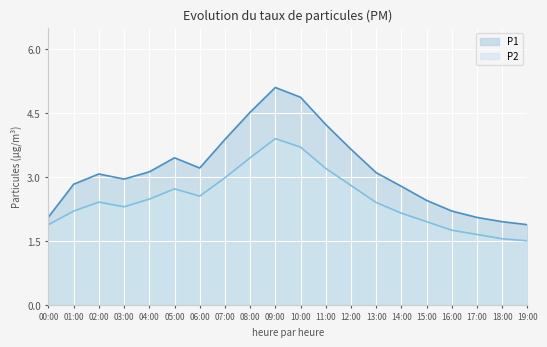

Rank the series at 05:00 from lowest to highest value.

P2, P1